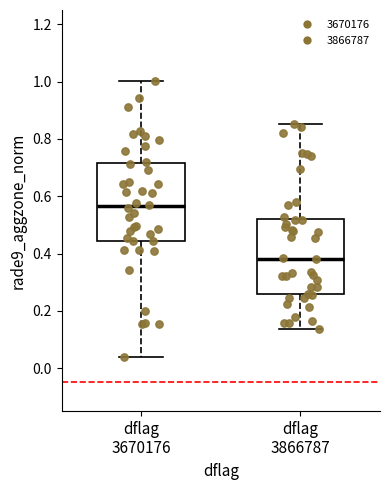

Which box's median line is the highest?

dflag 3670176